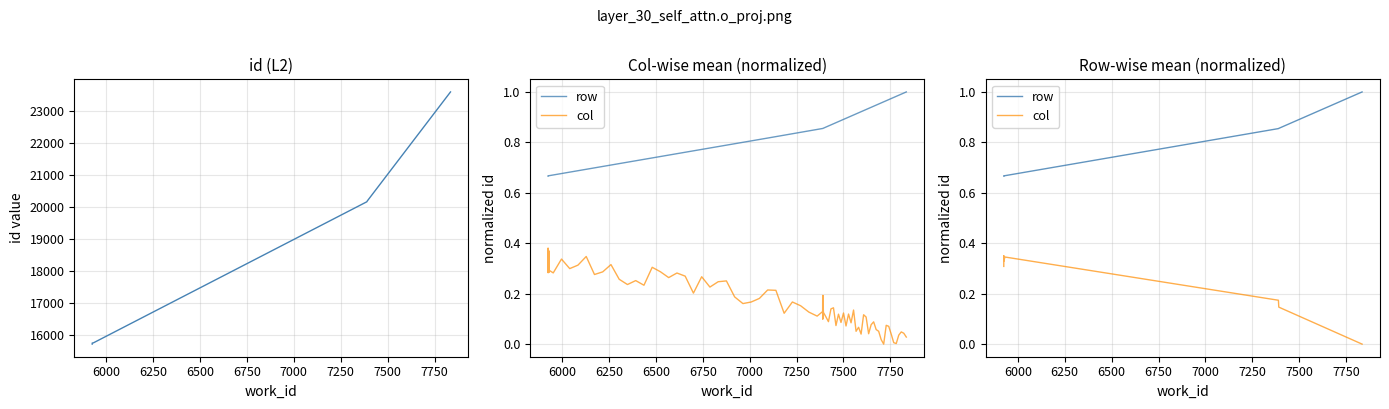

What is the value of the id point at the 1st from the left?

15725.0